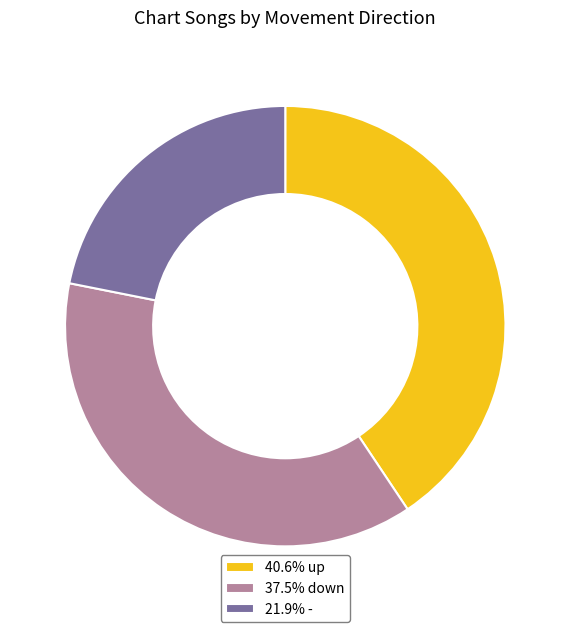

Is 37.5% down the majority of the pie?

No